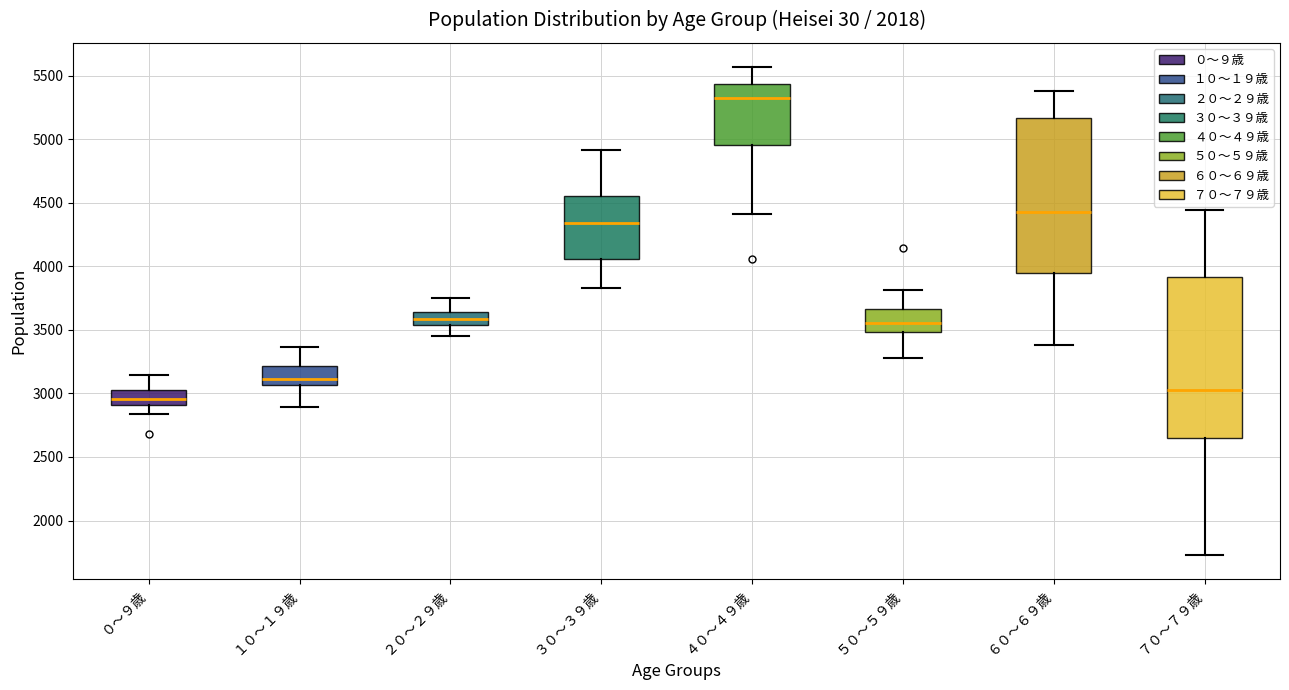

Which box has the lowest median line?

０〜９歳